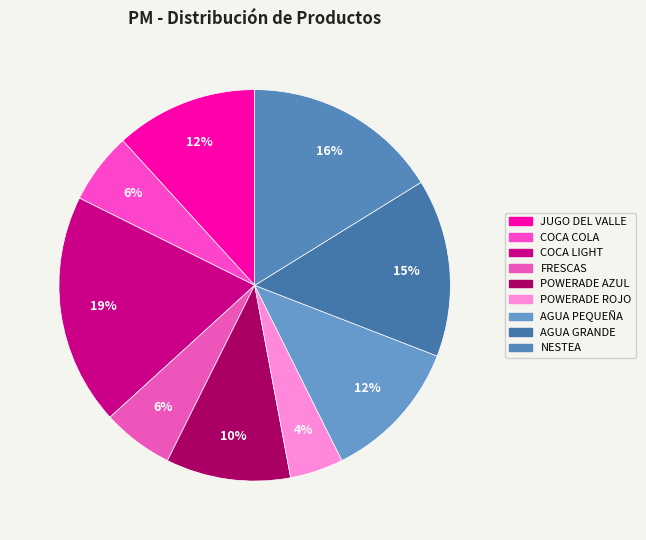

To the nearest percent, what portion does POWERADE AZUL represent?

10%